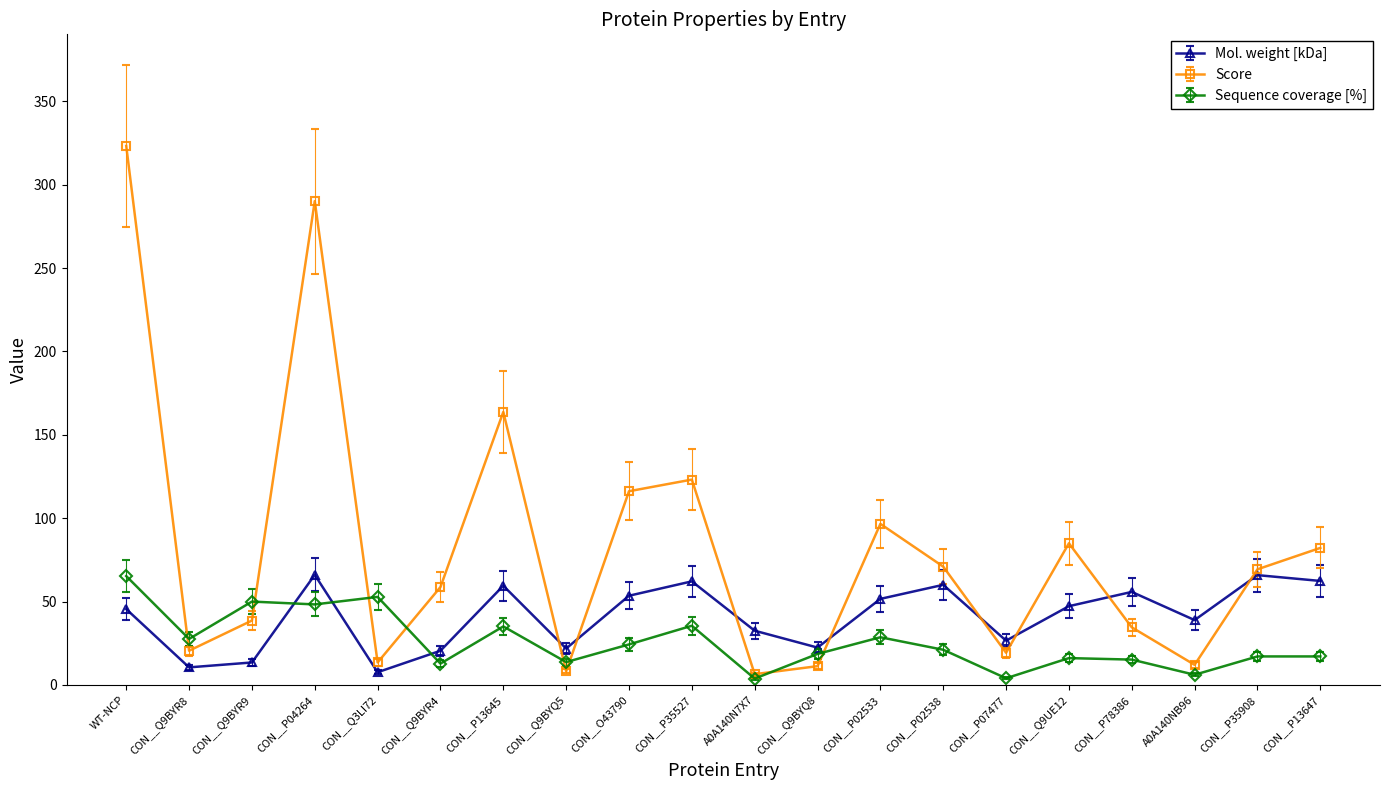

True or false: Score has more than 0 interior local peaks.

True